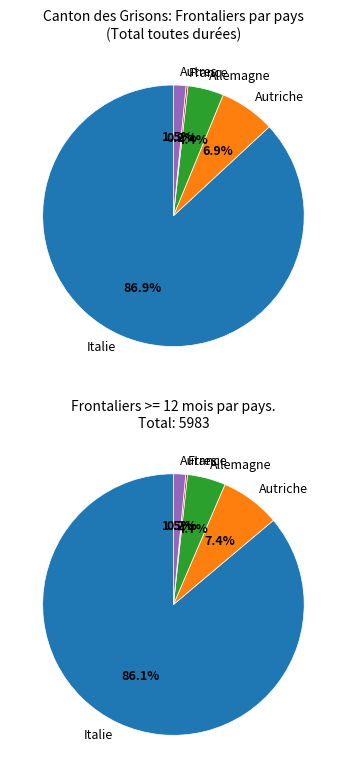

Count the number of slices in the pie.

5